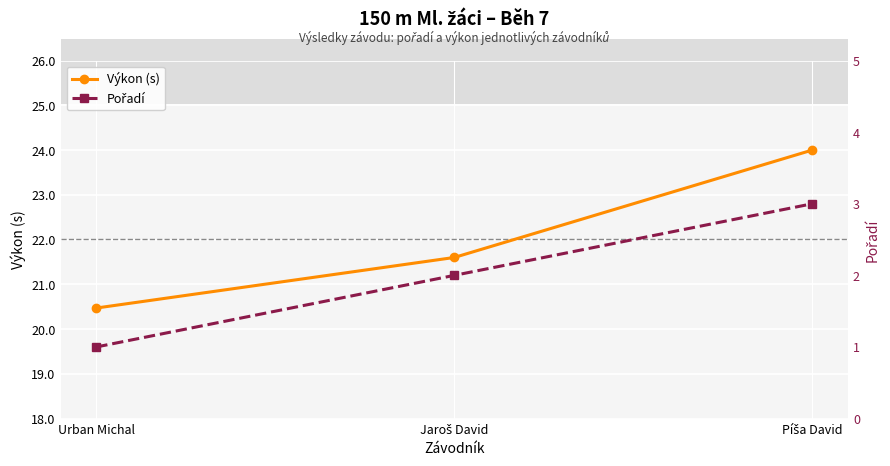

Is the value of Výkon (s) at Píša David greater than the value of Pořadí at Jaroš David?

Yes